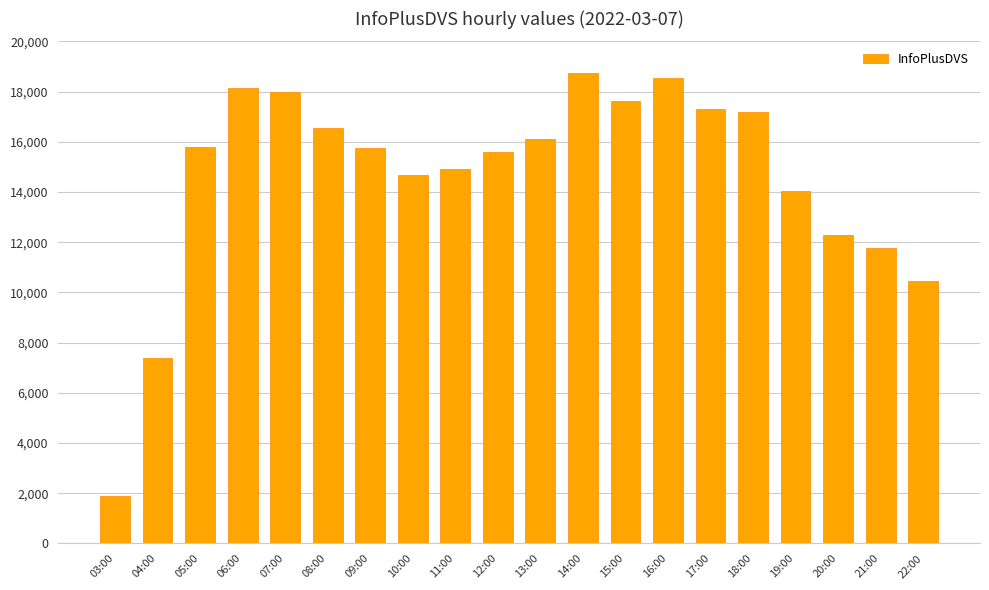

What is the value of the 13th bar from the left?

17611